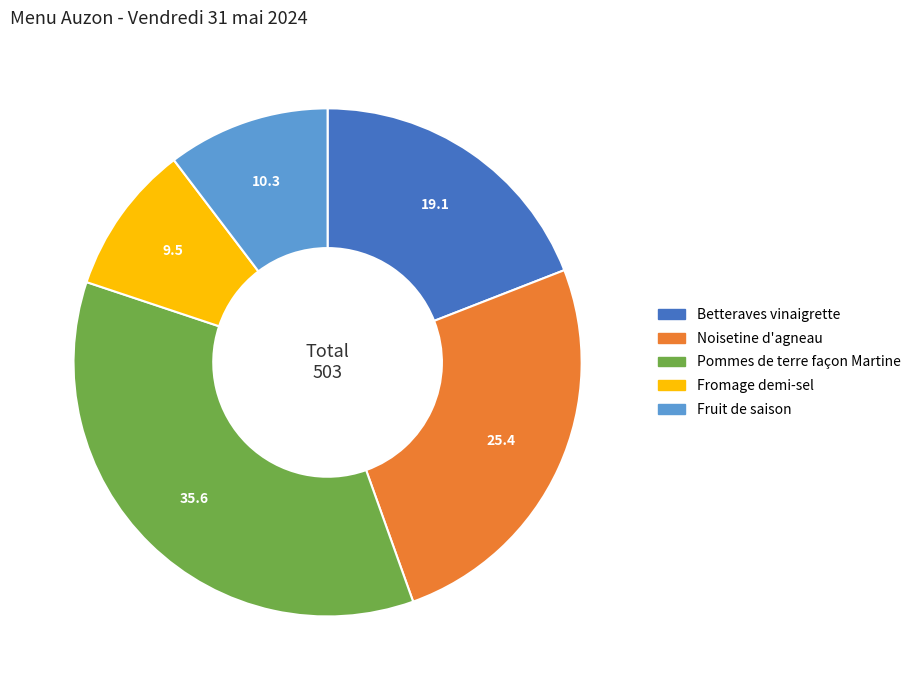

Does Betteraves vinaigrette account for over 50% of the chart?

No